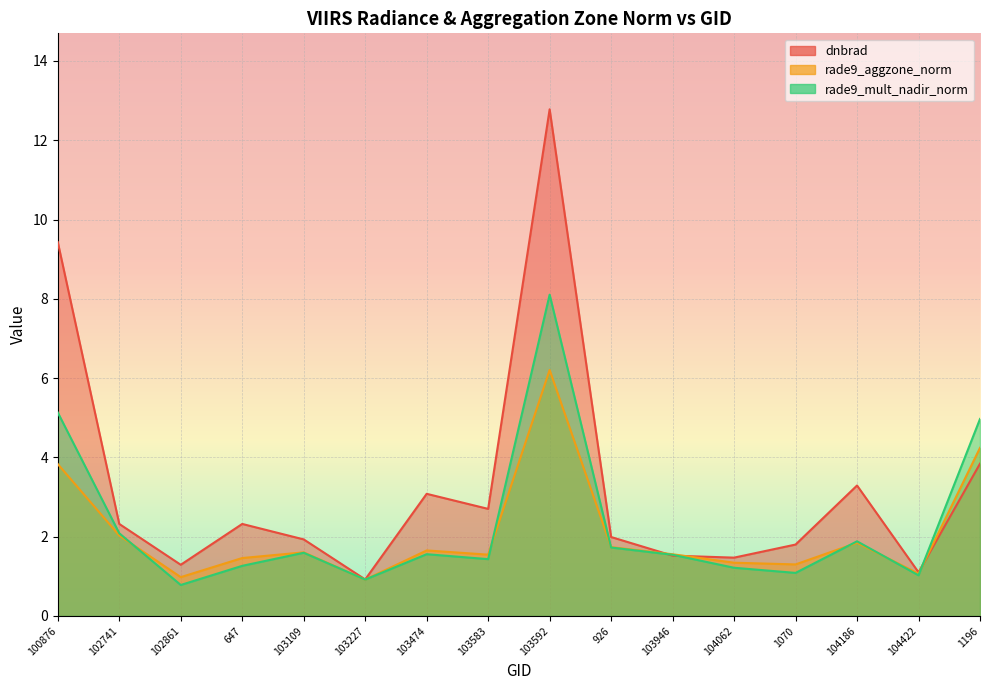

What is the sum of the rade9_mult_nadir_norm values at 1196 and 104422?

6.0